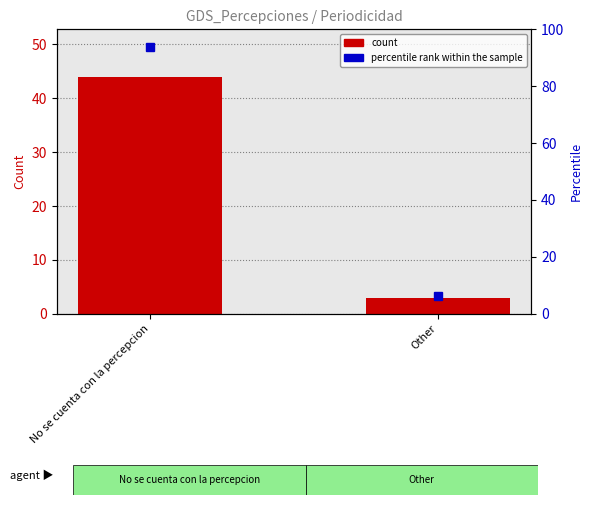

What is the sum of all values?

47